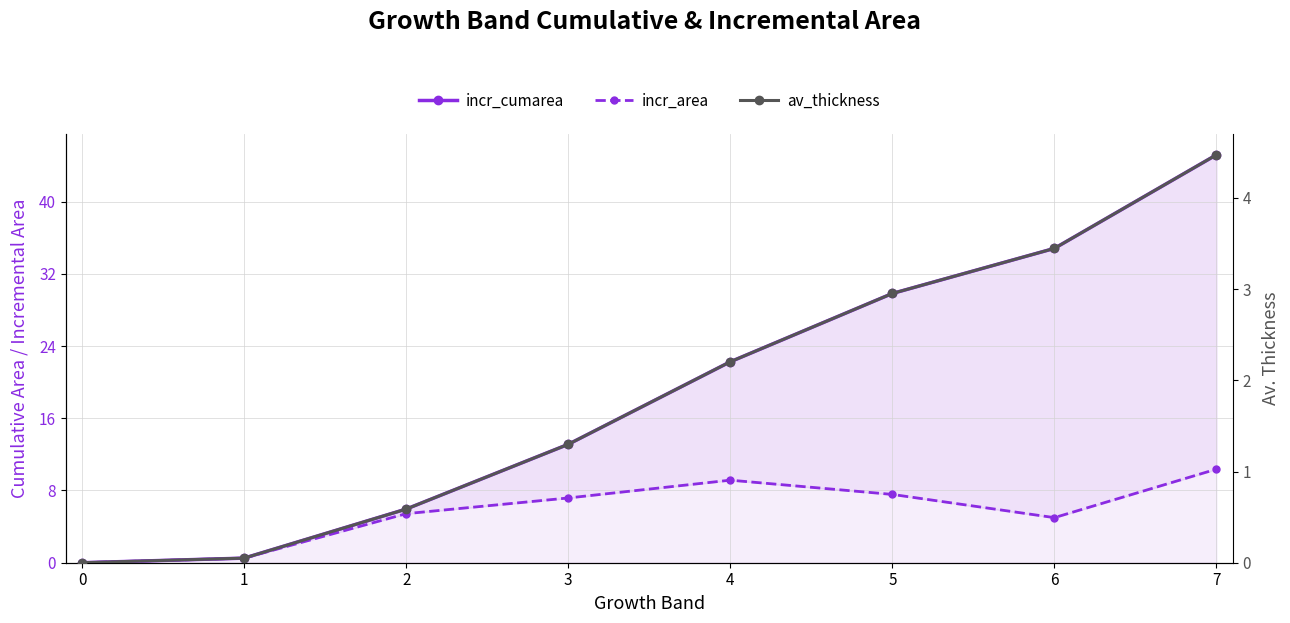

True or false: incr_area and incr_cumarea cross at least once.

False